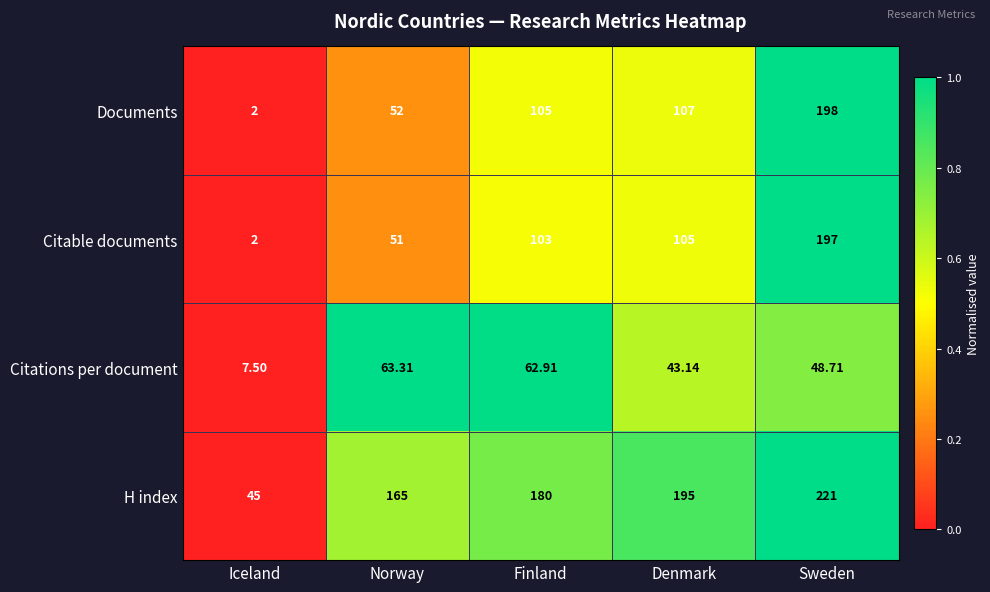

Rank the series by their maximum value, from highest to lowest.

H index, Documents, Citable documents, Citations per document